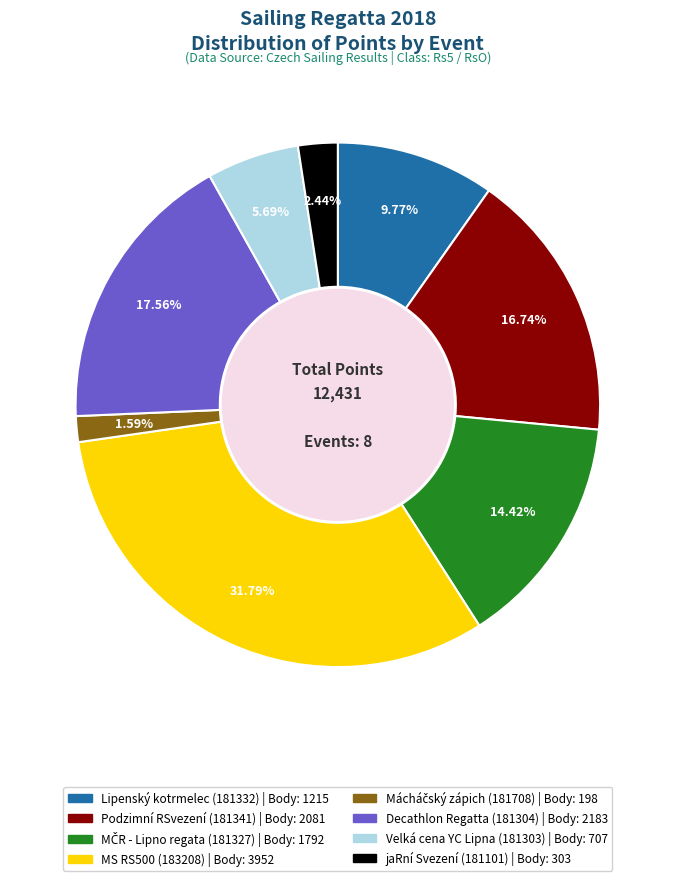

Combined, do Podzimní RSvezení (181341) and MS RS500 (183208) account for over 50%?

No